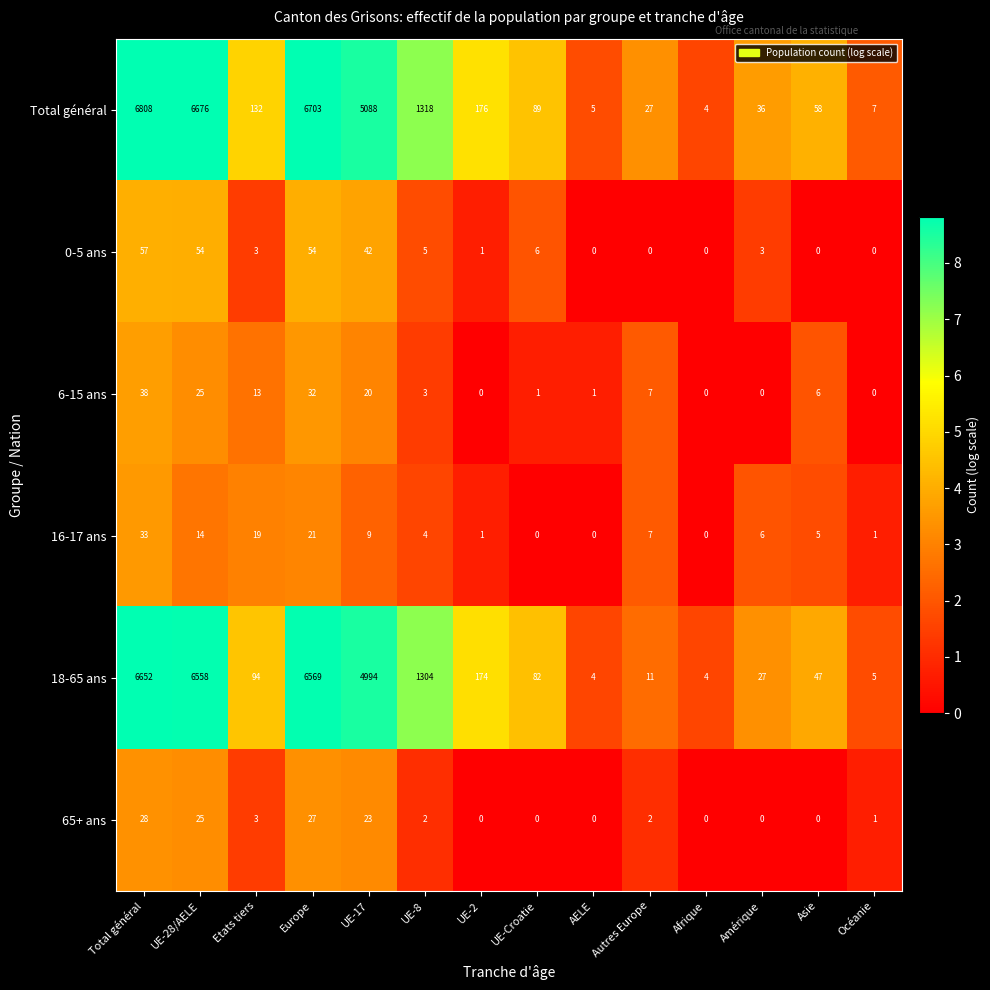

What is the total value across all series at Océanie?

14